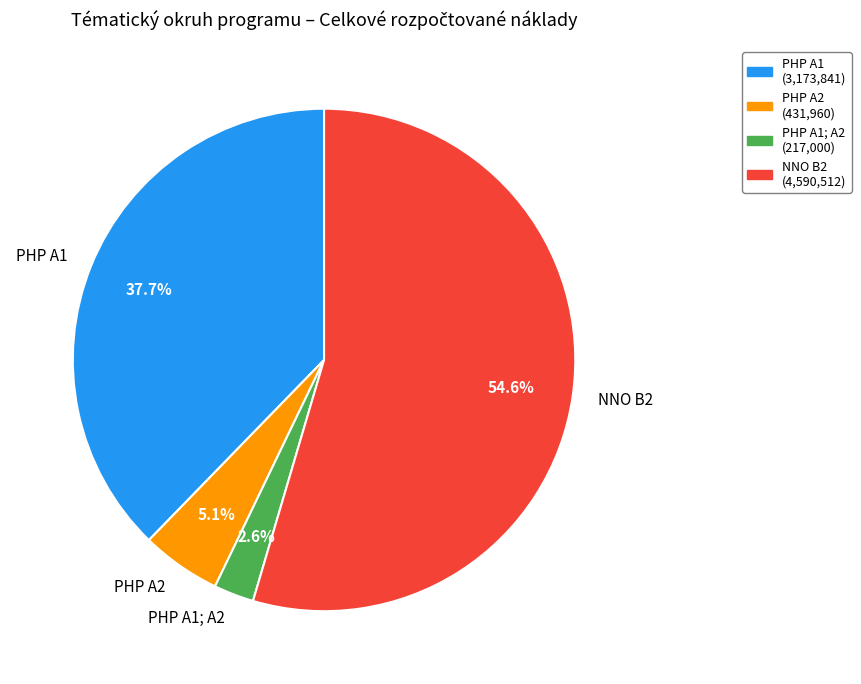

What percentage is NOT represented by PHP A1?

62.3%